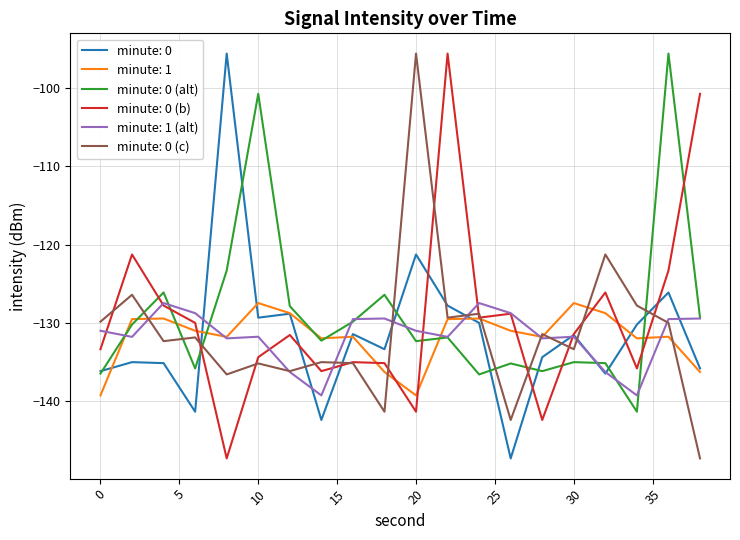

How many intersections are there between minute: 1 (alt) and minute: 0 (c)?

9